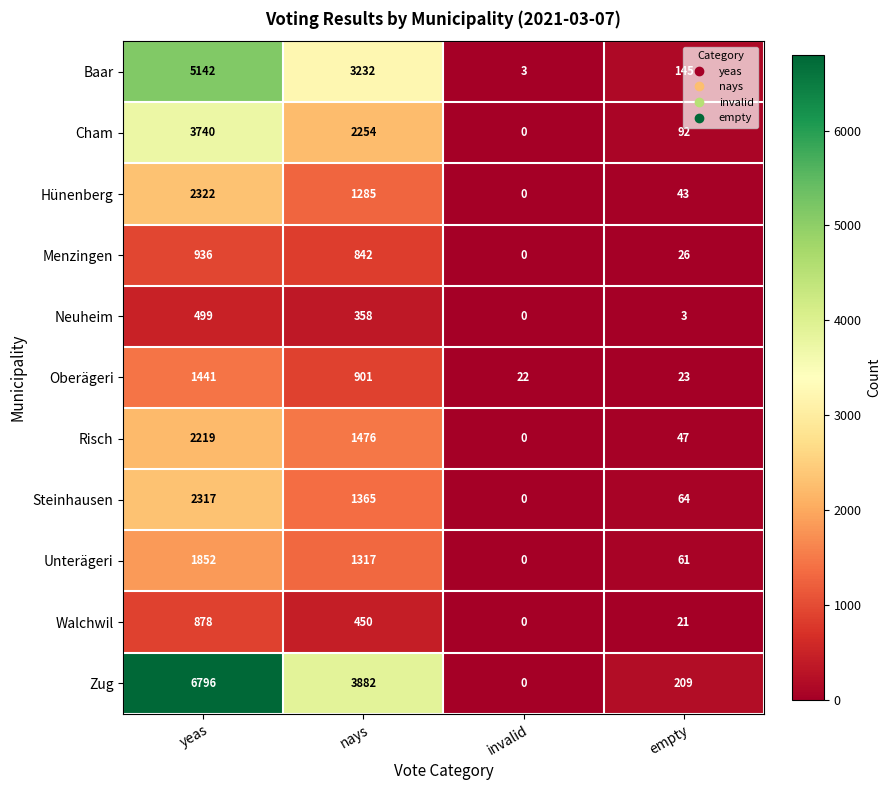

Between nays and invalid, which series saw the biggest shift?

Zug